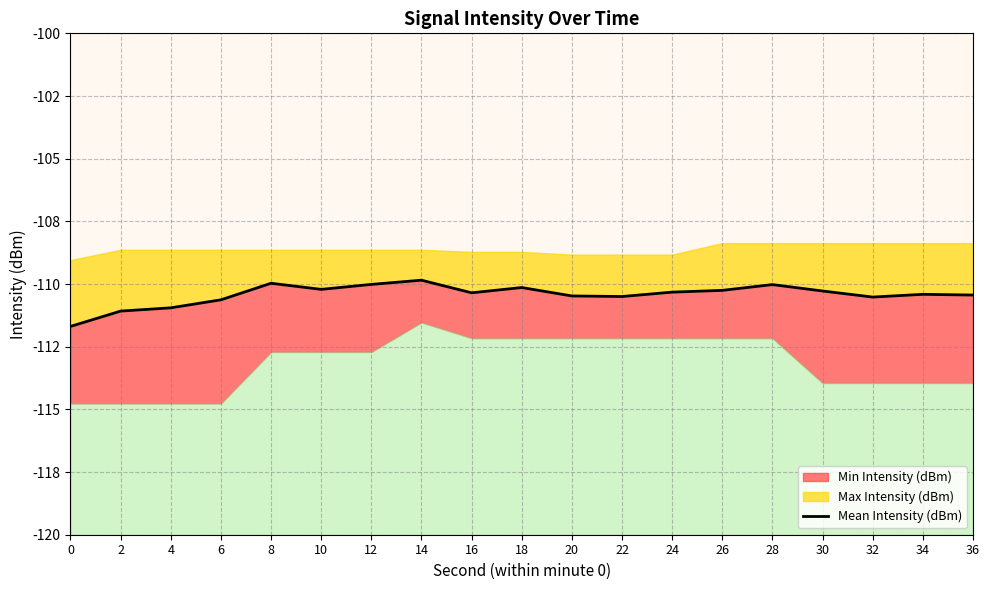

Reading left to right, extract all data points from this chart.

-111.7	-111.1	-110.9	-110.6	-110.0	-110.2	-110.0	-109.8	-110.4	-110.1	-110.5	-110.5	-110.3	-110.3	-110.0	-110.3	-110.5	-110.4	-110.4